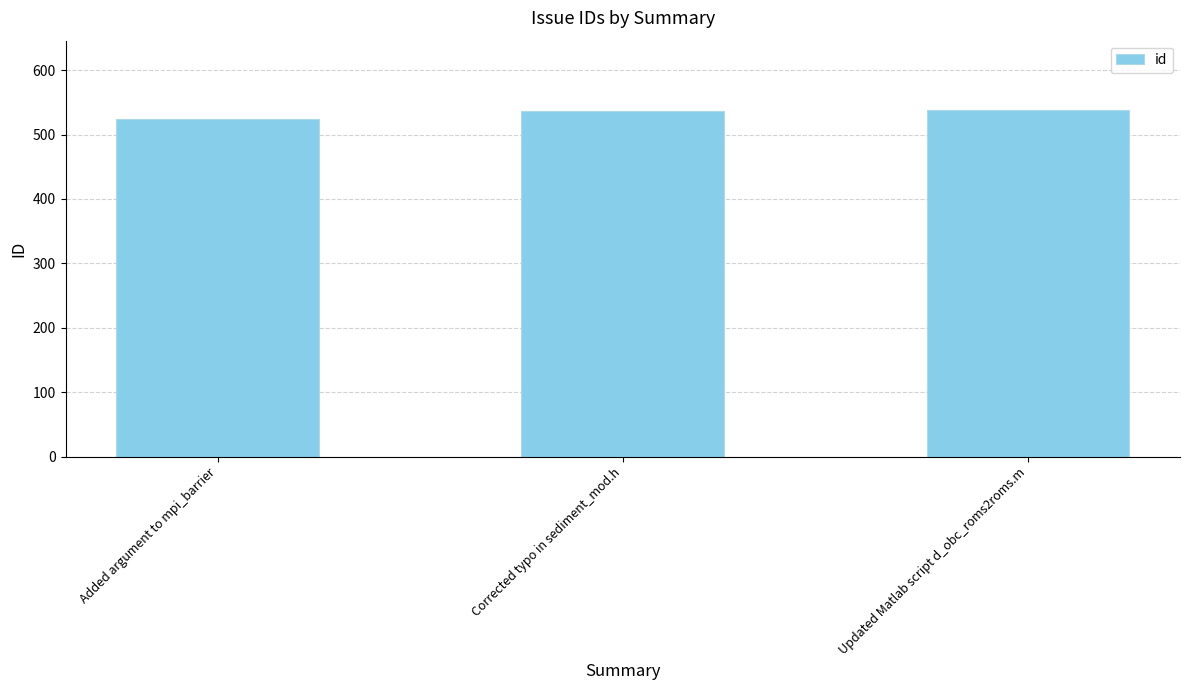

The value at Updated Matlab script d_obc_roms2roms.m is 538. True or false?

True